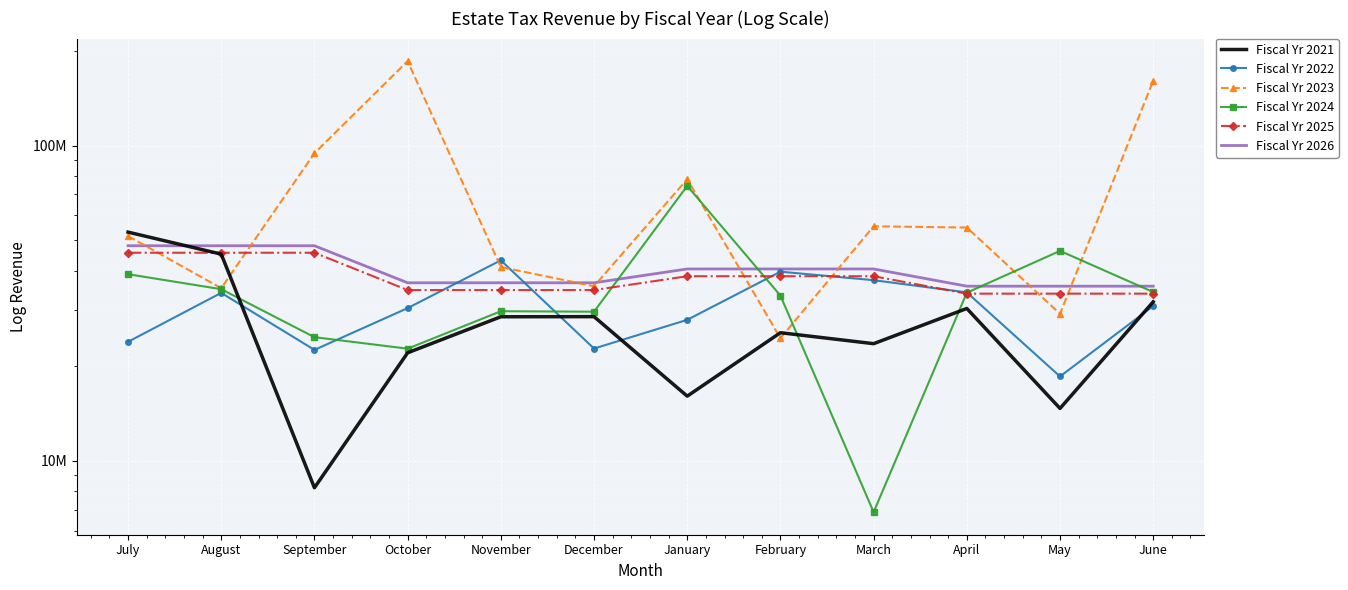

Which series has the largest total across all categories?

Fiscal Yr 2023